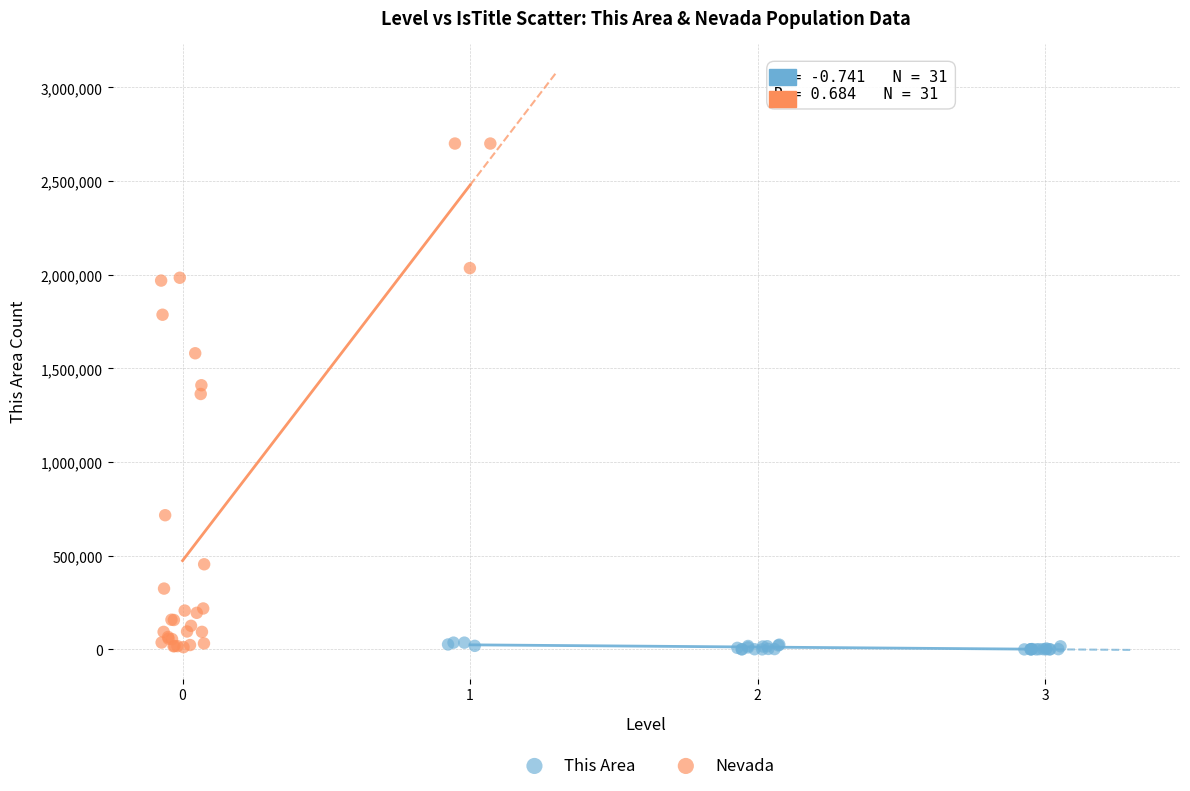

Which series reaches the maximum Y coordinate?

Nevada